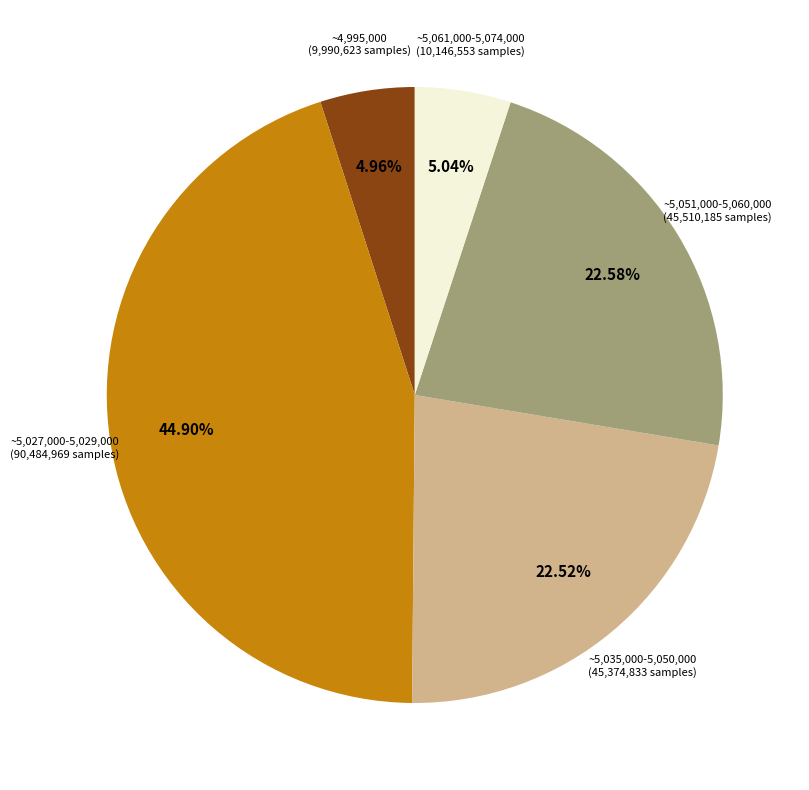

Does any single category account for the majority?

No